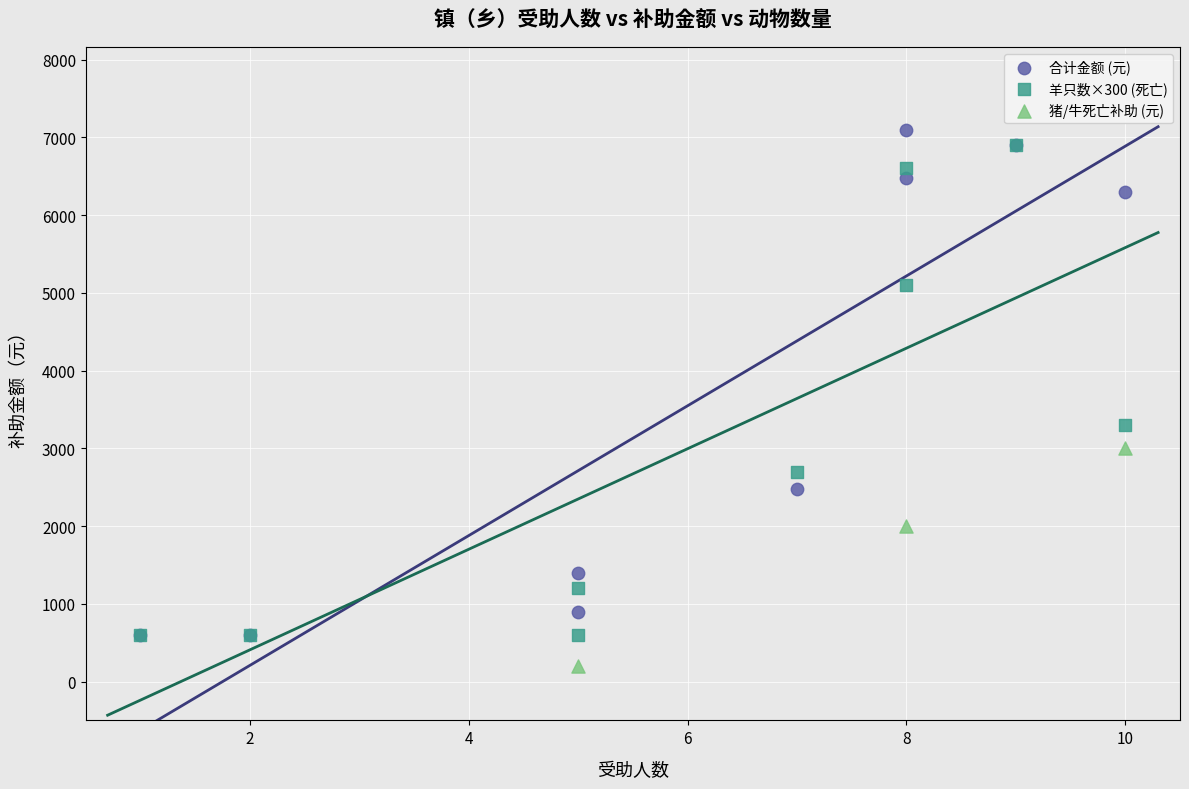

Which series contains the highest Y value?

合计金额 (元)